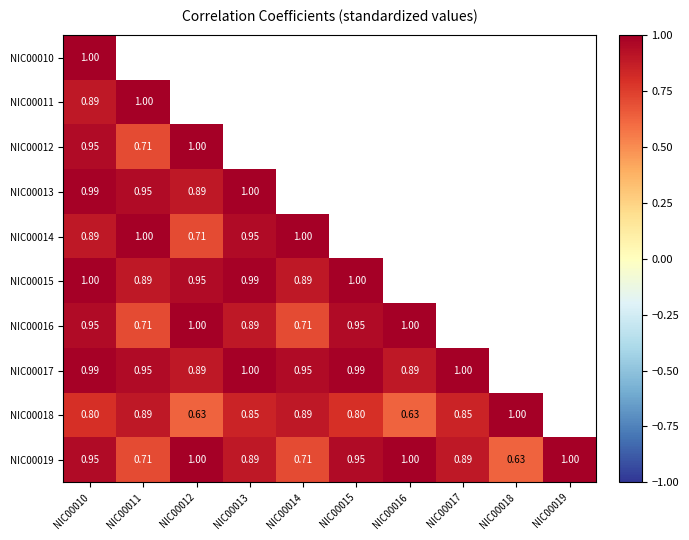

What is the sum of the NIC00013 values at NIC00012 and NIC00010?

1.9